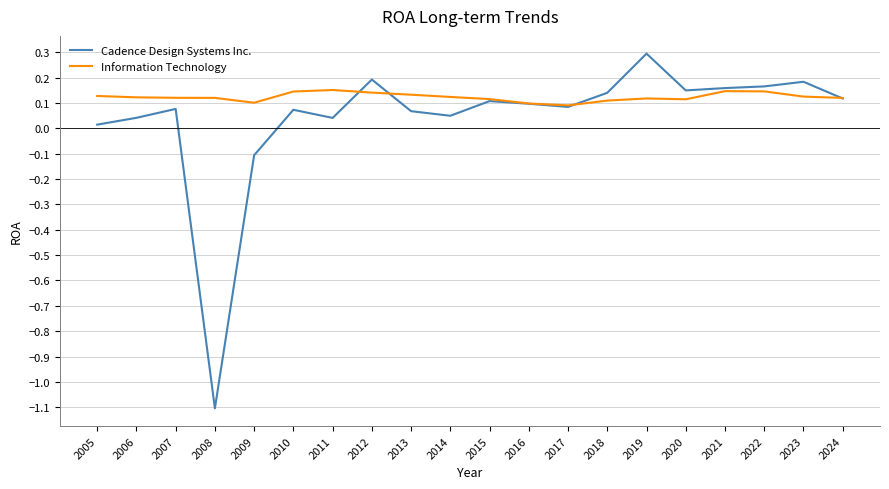

Is it true that Information Technology equals 0.1 at 2024?

True